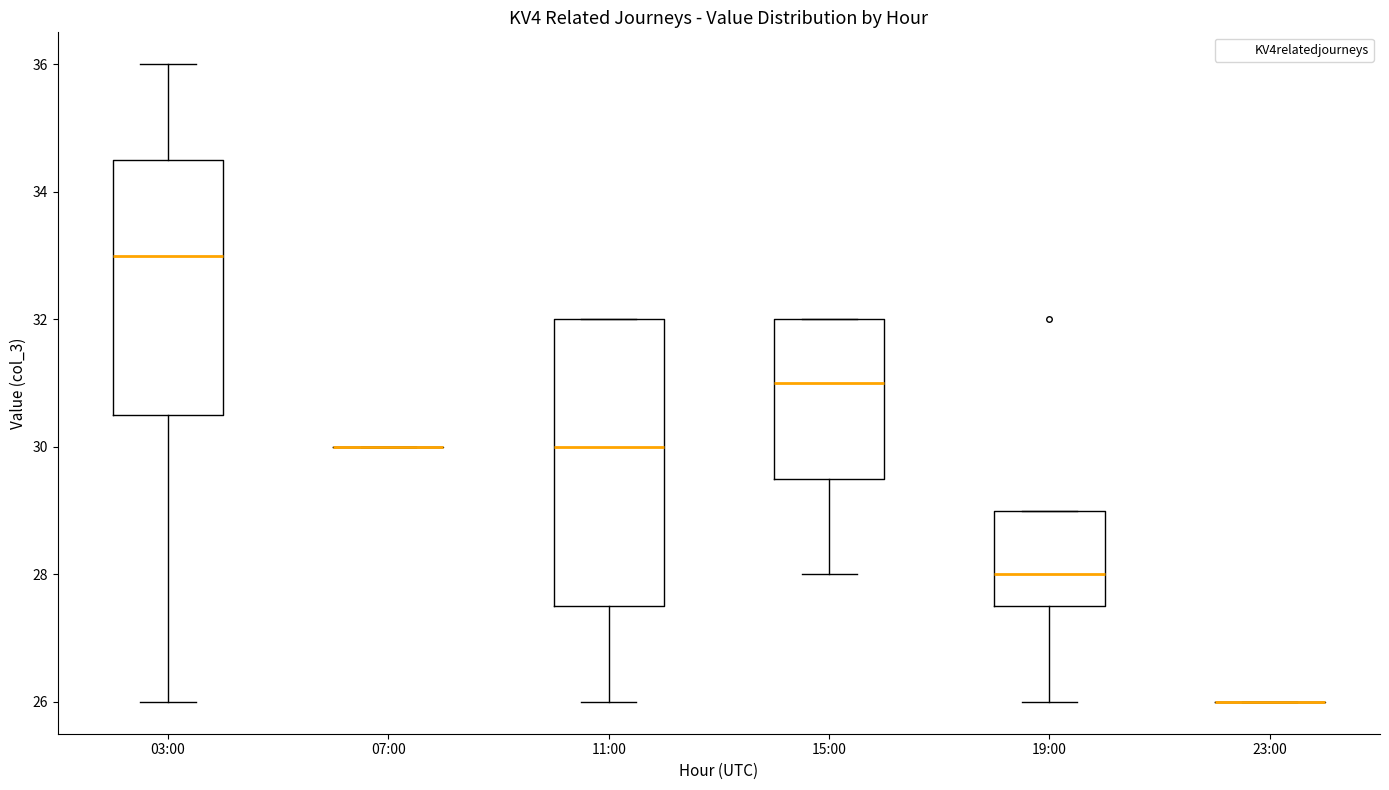

Reading left to right, read every box against the y-axis: the position of its median line, the range the box covers, and the ends of its whiskers. The values are not printed on the chart, so give them approximately, as read against the axis.

03:00: median 33.0, box 30.6 to 34.6, whiskers 26.0 to 36.0
07:00: box collapsed to a line at 30.0, whiskers 30.0 to 30.0
11:00: median 30.0, box 27.6 to 32.0, whiskers 26.0 to 32.0
15:00: median 31.0, box 29.6 to 32.0, whiskers 28.0 to 32.0
19:00: median 28.0, box 27.6 to 29.0, whiskers 26.0 to 29.0
23:00: box collapsed to a line at 26.0, whiskers 26.0 to 26.0